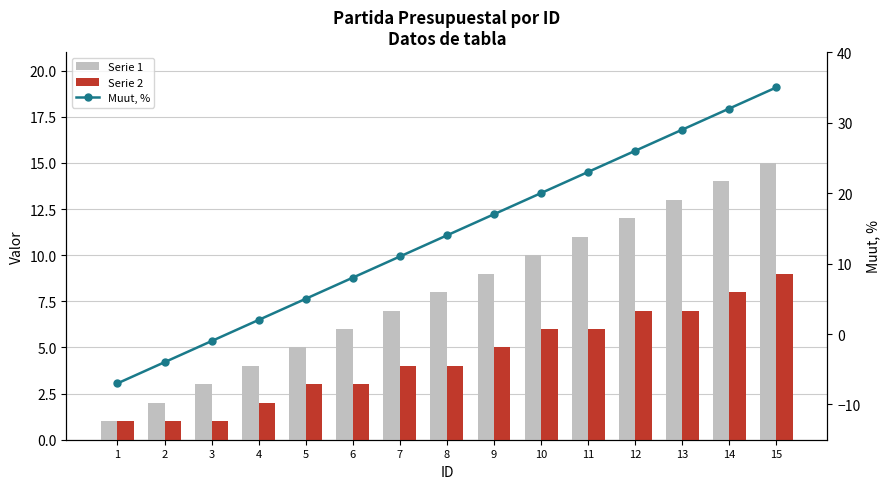

Reading right to left, what are all the values shown in this chart?

Serie 1: 15=15	14=14	13=13	12=12	11=11	10=10	9=9	8=8	7=7	6=6	5=5	4=4	3=3	2=2	1=1
Serie 2: 15=9	14=8	13=7	12=7	11=6	10=6	9=5	8=4	7=4	6=3	5=3	4=2	3=1	2=1	1=1
Muut, %: 15=35	14=32	13=29	12=26	11=23	10=20	9=17	8=14	7=11	6=8	5=5	4=2	3=-1	2=-4	1=-7